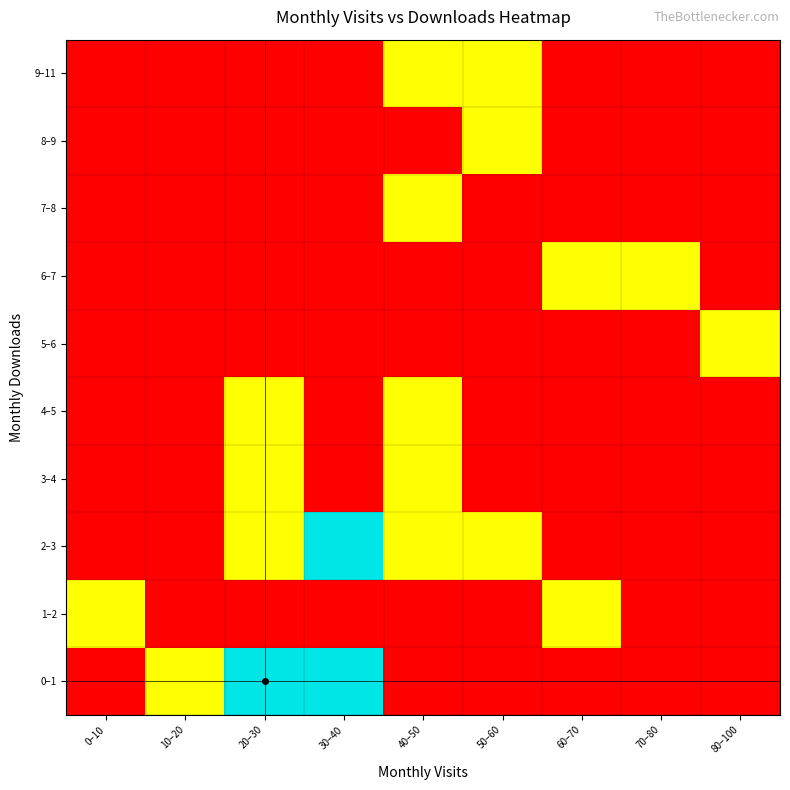

At which category is the sum across all series the highest?

20–30